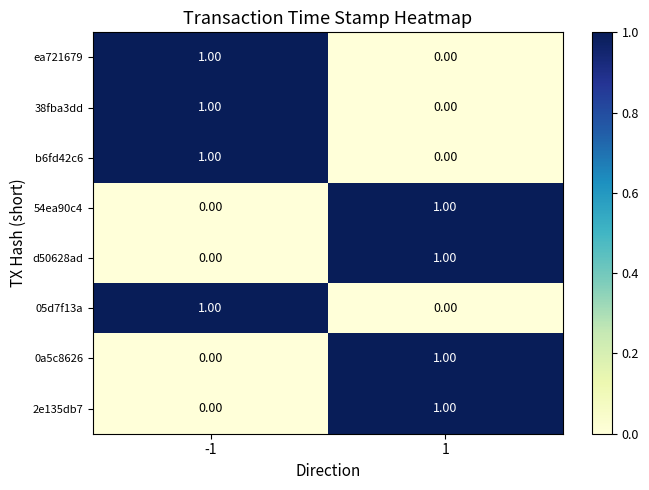

How many positive values does the d50628ad series have?

1